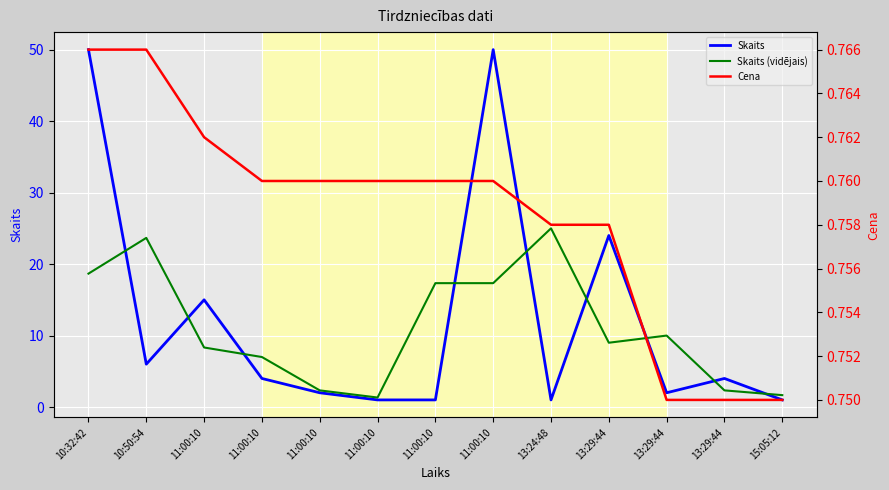

What is the sum of all Cena values?

9.9